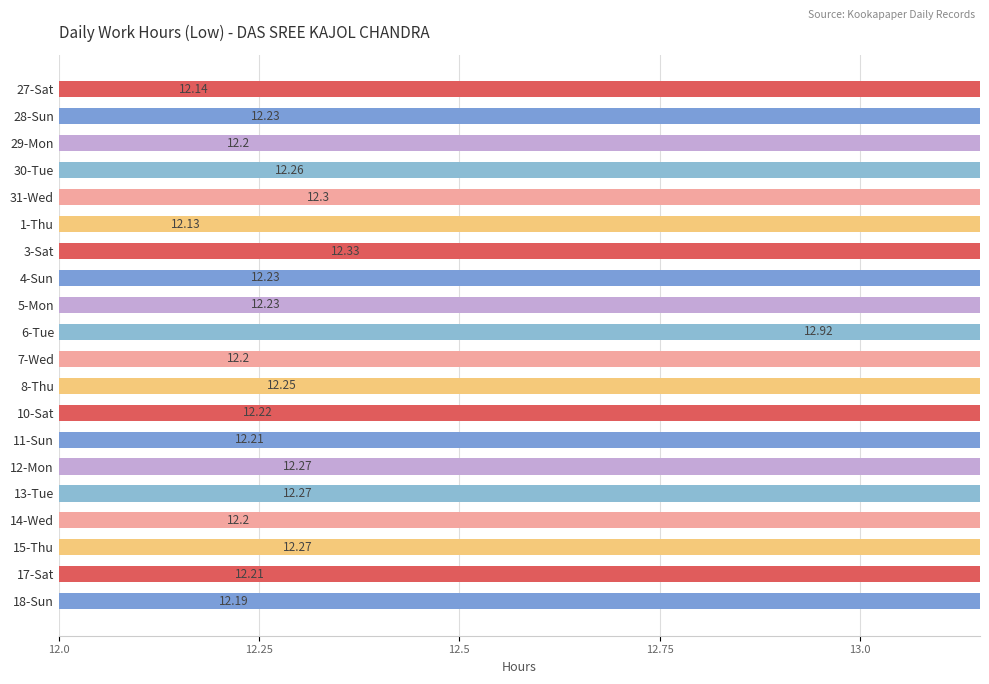

How many bars are there in total?

20